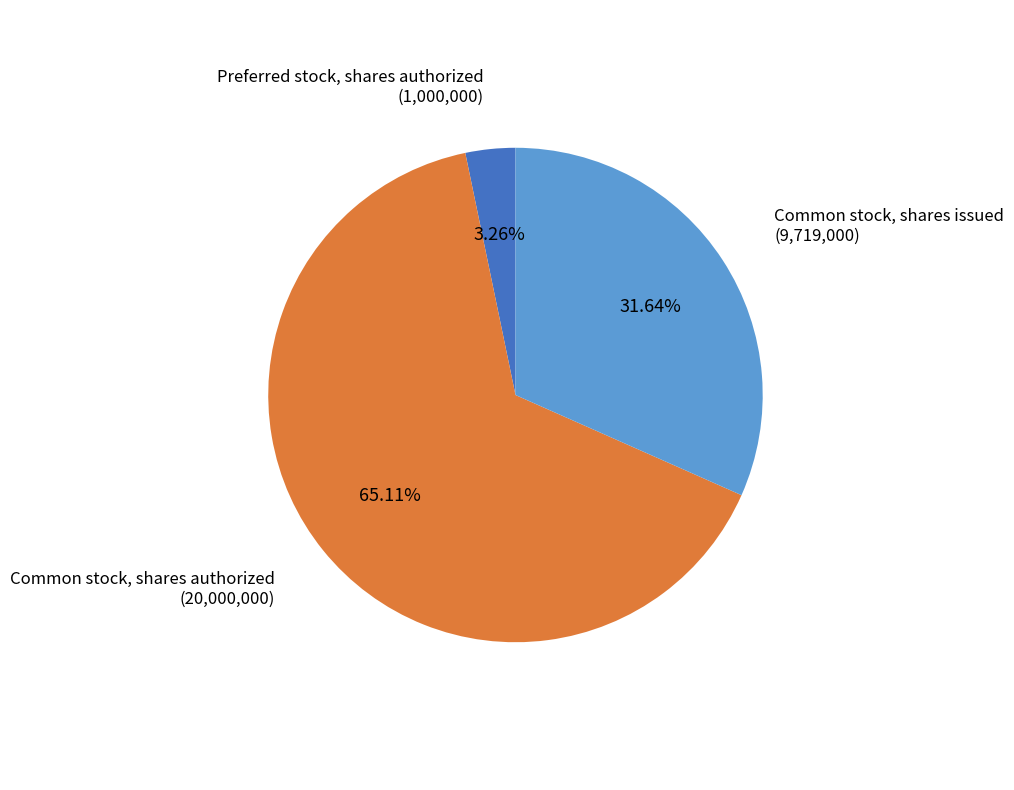

To the nearest percent, what portion does Preferred stock, shares authorized represent?

3%